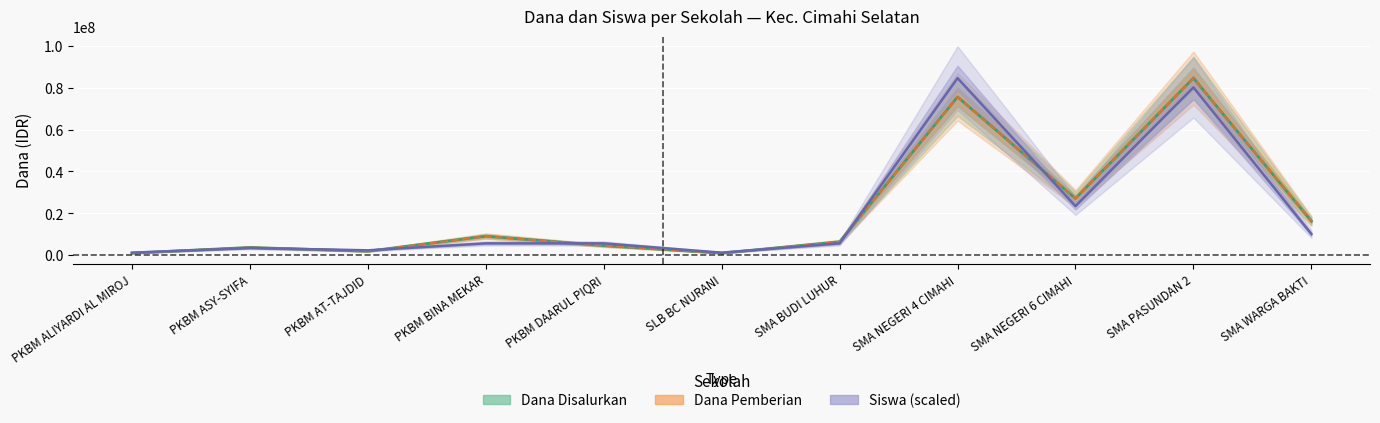

Count the number of categories in the chart.

11